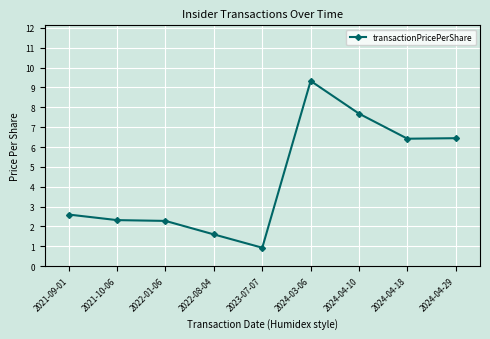

Count the number of categories in the chart.

9